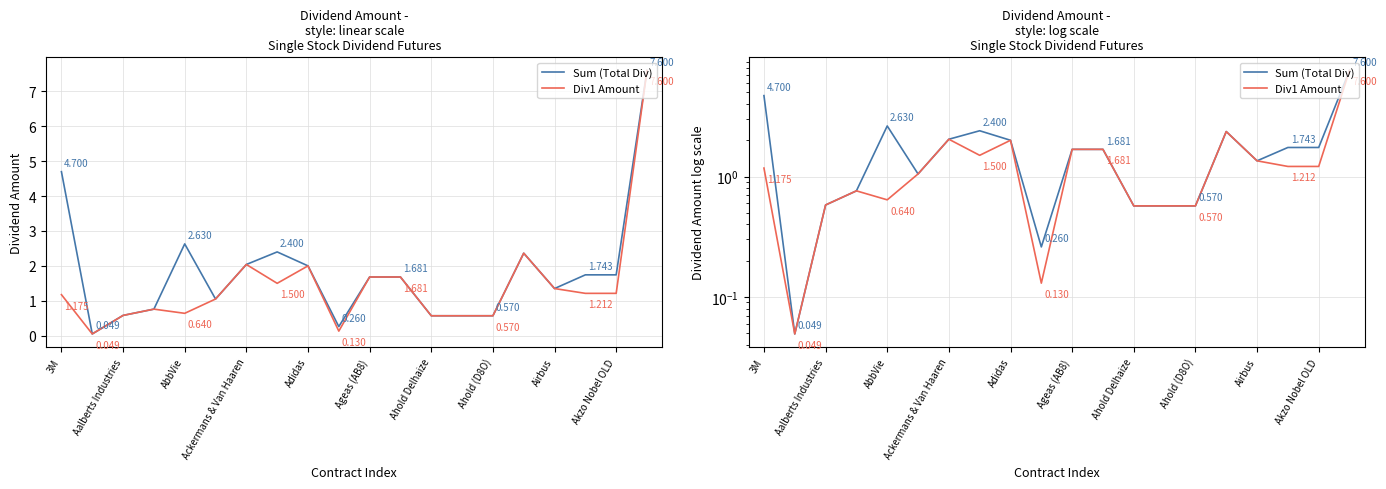

Is the value of Div1 Amount at 15 greater than the value of Sum (Total Div) at 12?

Yes